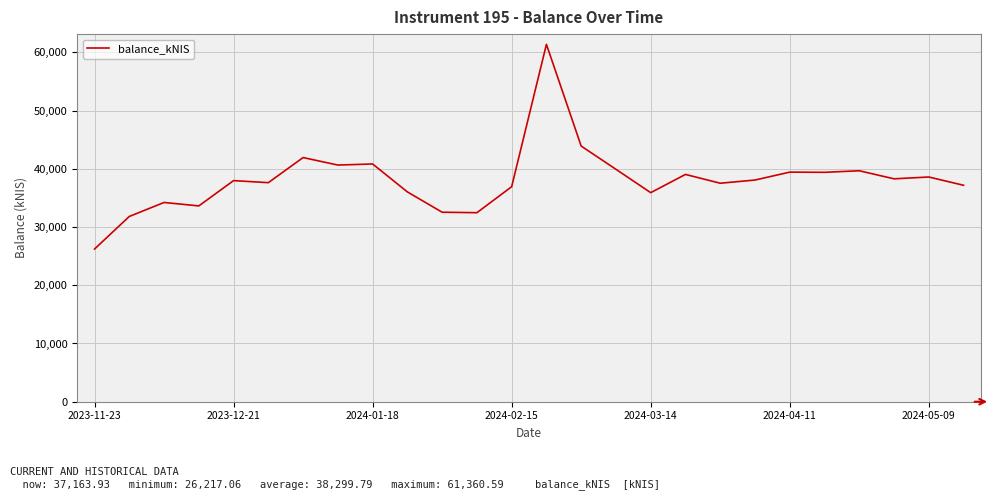

What is the minimum value shown in the chart?

26217.1